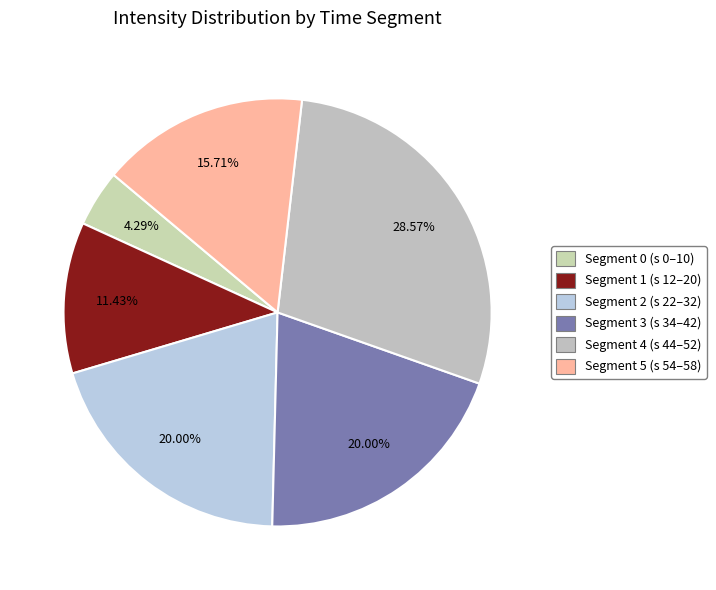

Is there any slice that represents more than half of the pie?

No